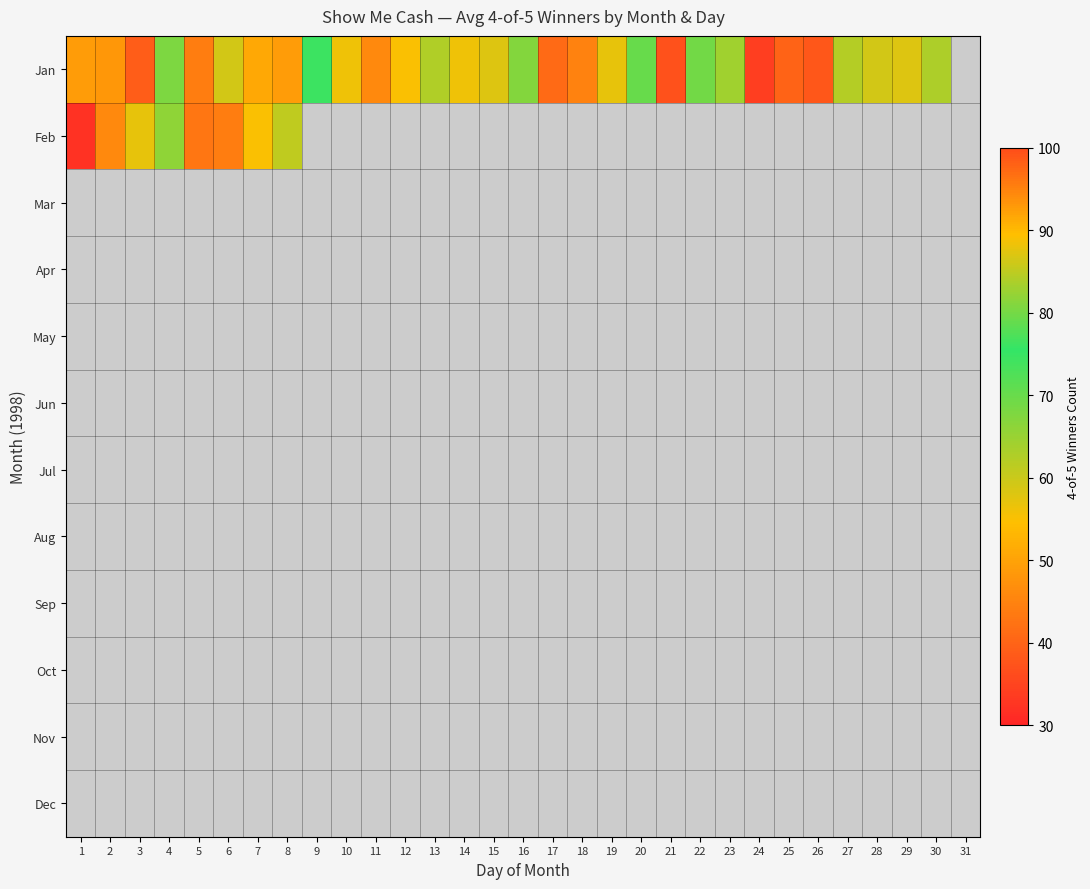

How many series are shown in this chart?

12